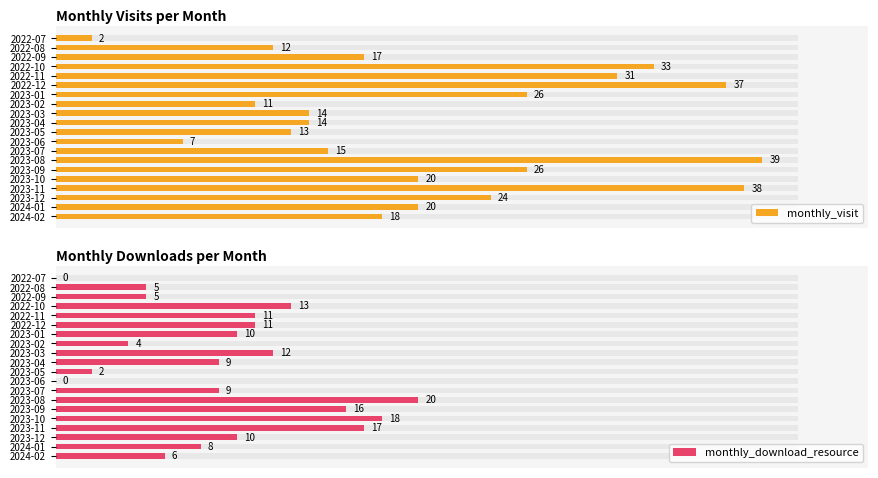

Are the bars horizontal?

Yes